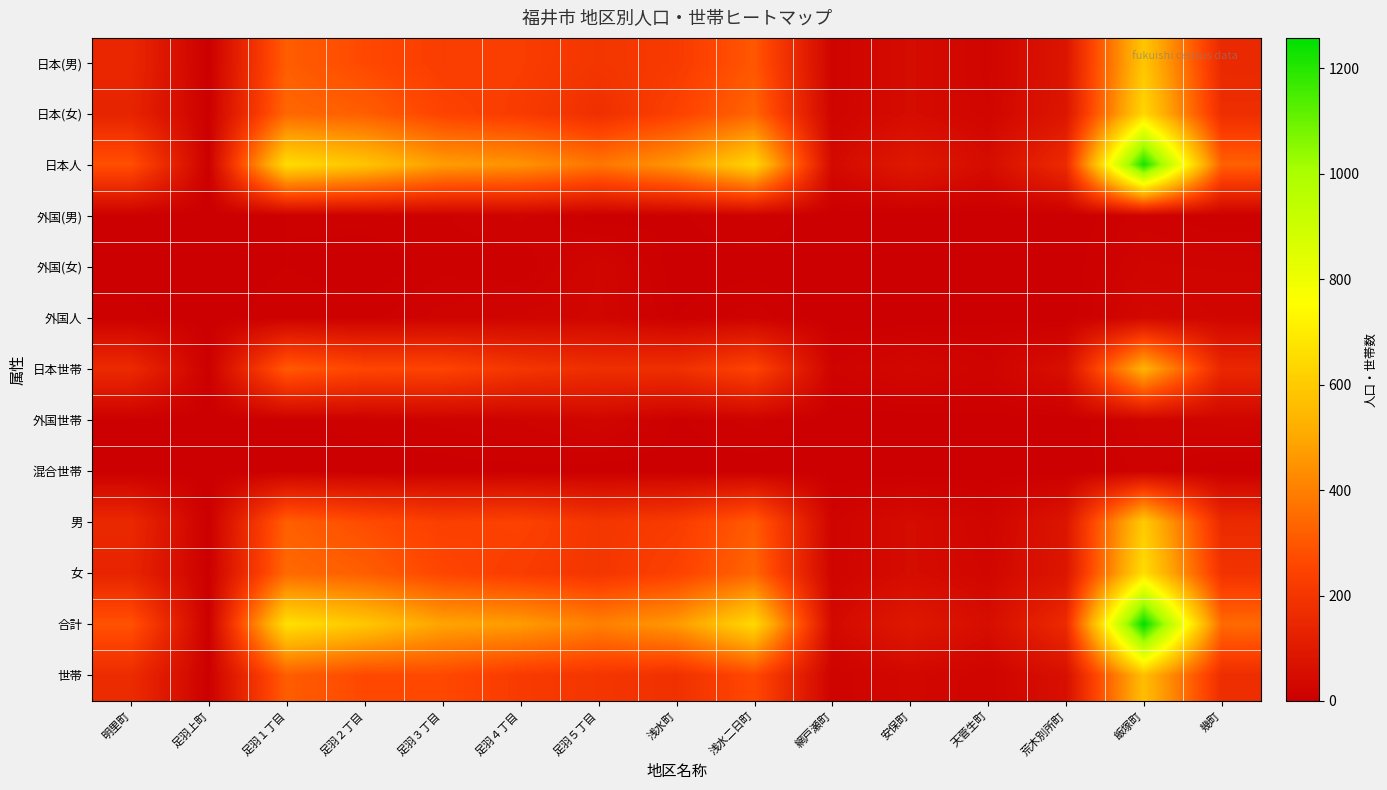

At which category is the sum across all series the highest?

飯塚町